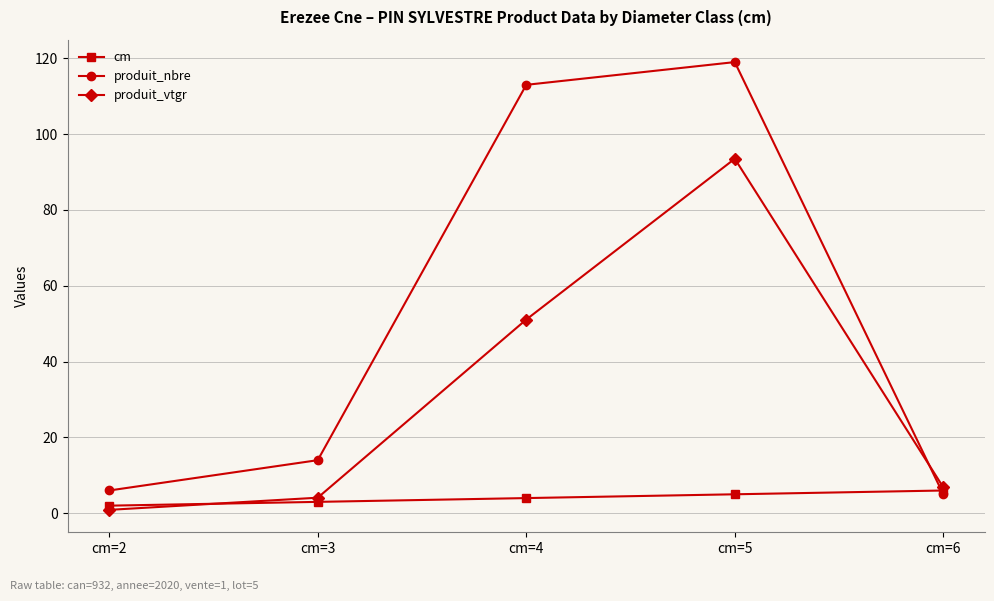

Which series changed the most between cm=2 and cm=5?

produit_nbre